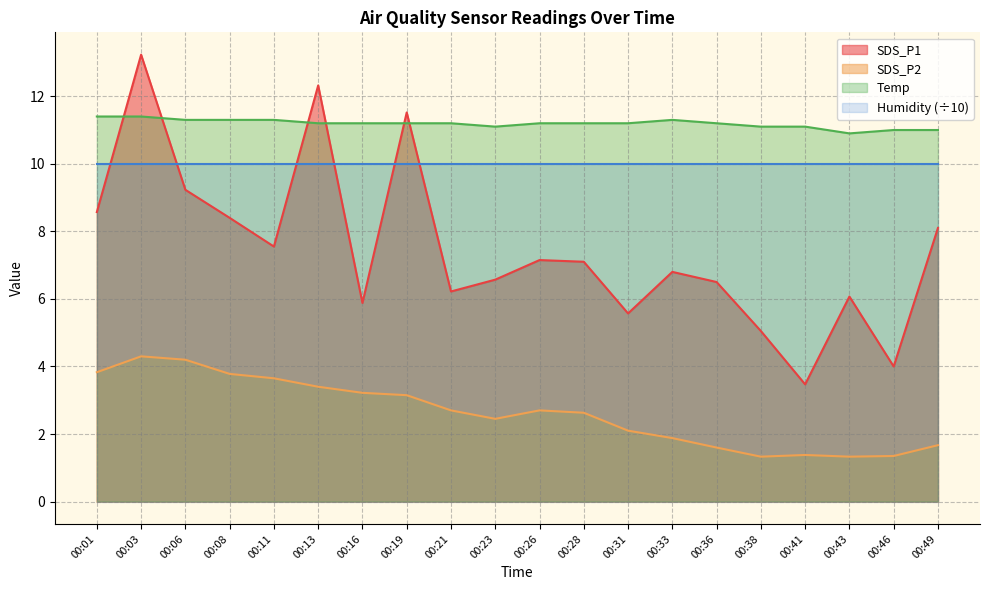

At which category is the sum across all series the highest?

00:03